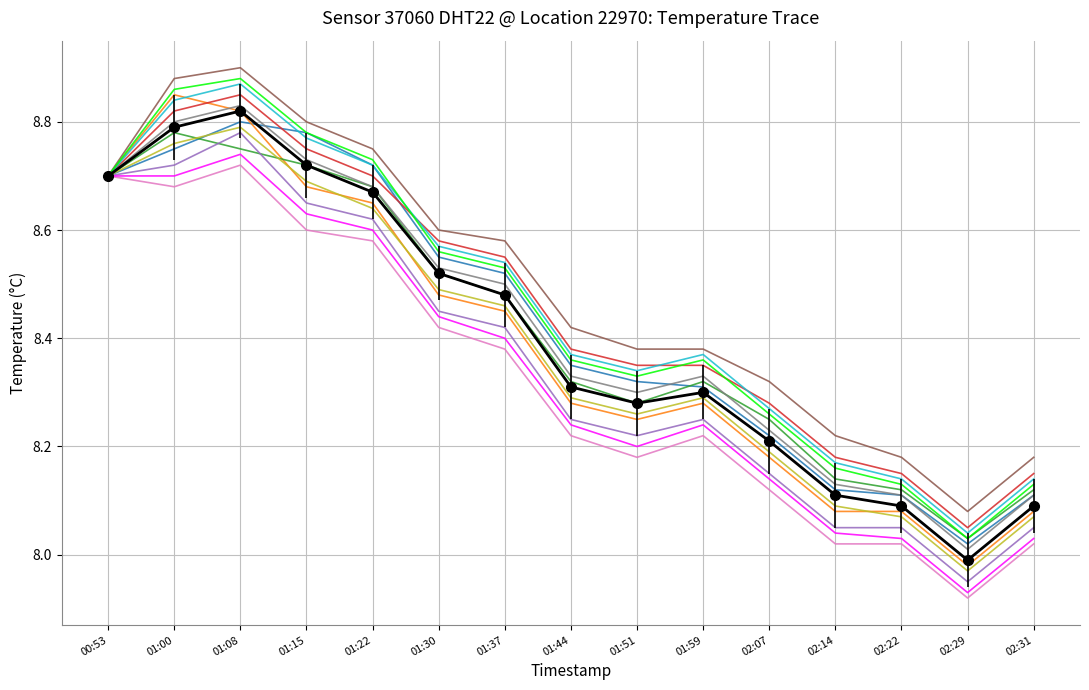

At which category is the sum across all series the highest?

01:08